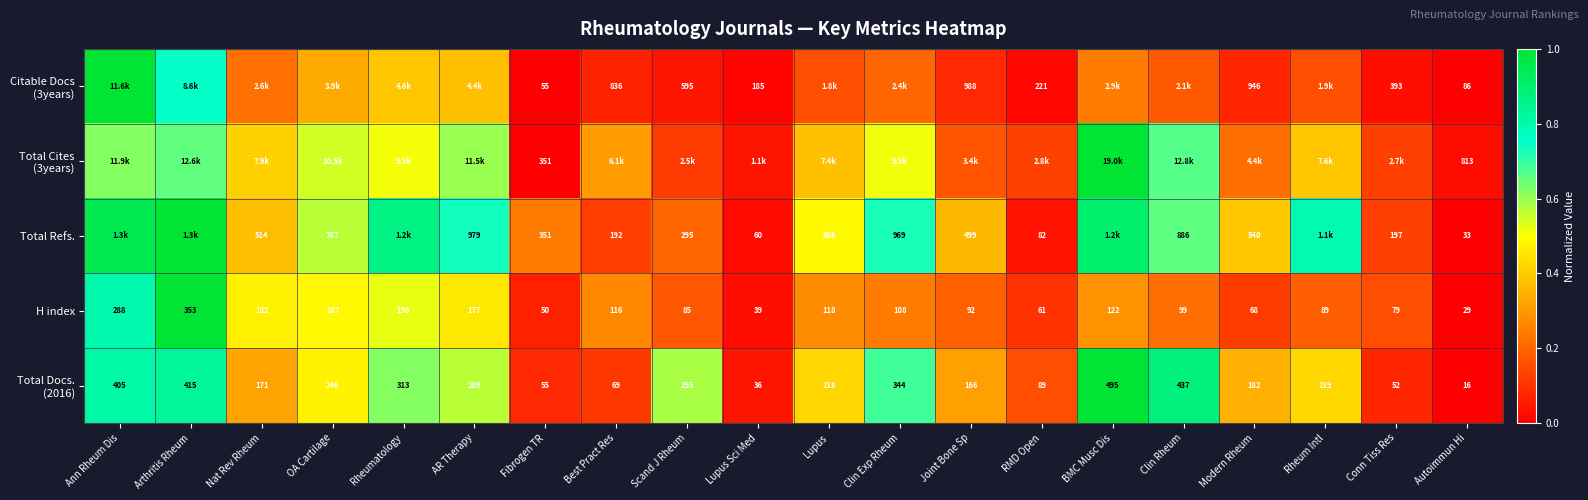

At which label does H index first exceed 108?

Ann Rheum Dis